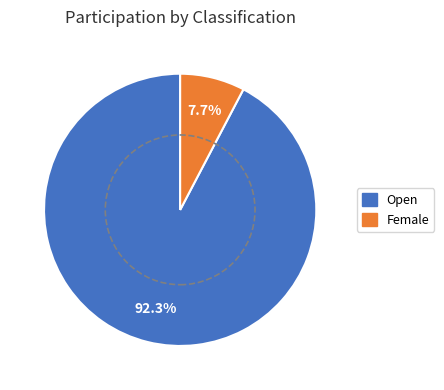

To the nearest percent, what is the combined percentage of Female and Open?

100%